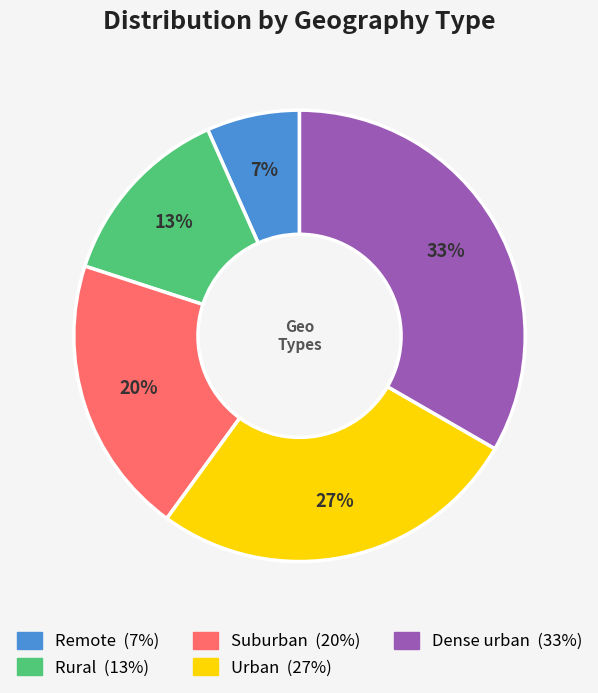

Between Rural and Dense urban, which is larger?

Dense urban